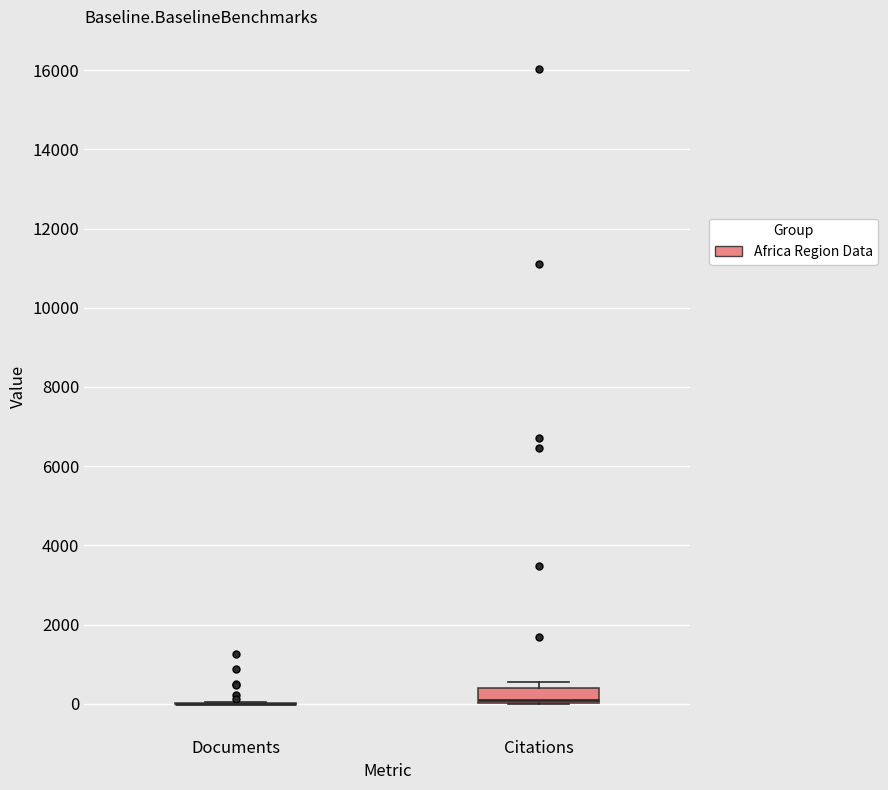

Comparing the boxes themselves (not the whiskers), which one is the tallest?

Citations